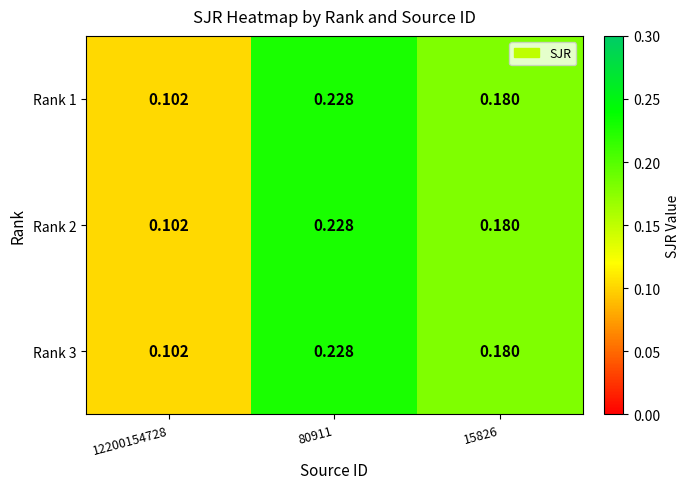

Is the value of Rank 3 at 80911 greater than the value of Rank 1 at 12200154728?

Yes